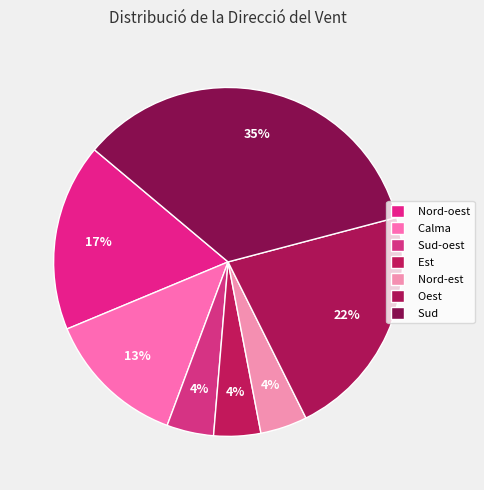

What percentage is the Sud-oest slice, to the nearest percent?

4%